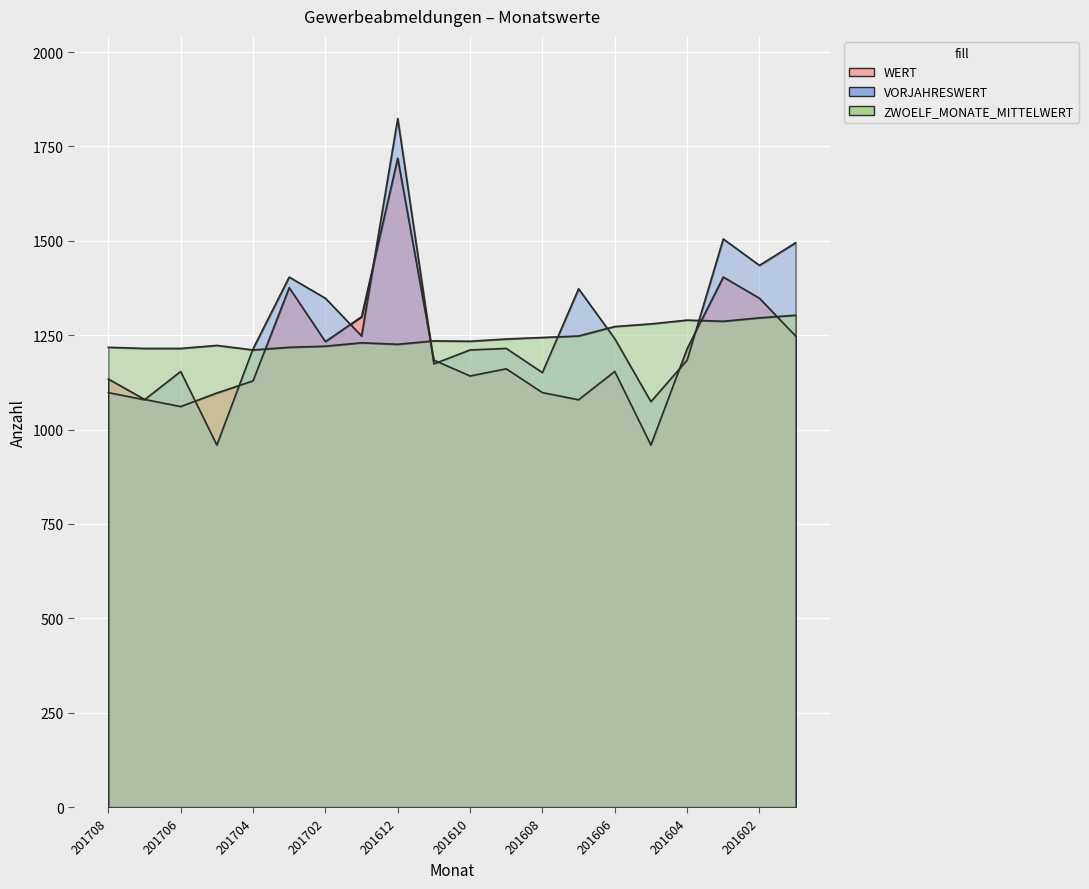

Reading right to left, transcribe all the data shown in this chart.

WERT: 1248	1348	1404	1214	959	1154	1079	1098	1161	1142	1184	1719	1299	1233	1376	1129	1097	1061	1080	1134
VORJAHRESWERT: 1495	1435	1505	1184	1074	1241	1373	1151	1215	1211	1174	1824	1248	1348	1404	1214	959	1154	1079	1098
ZWOELF_MONATE_MITTELWERT: 1303	1296	1287	1290	1280	1273	1248	1244	1240	1234	1235	1226	1230	1221	1218	1211	1223	1215	1215	1218